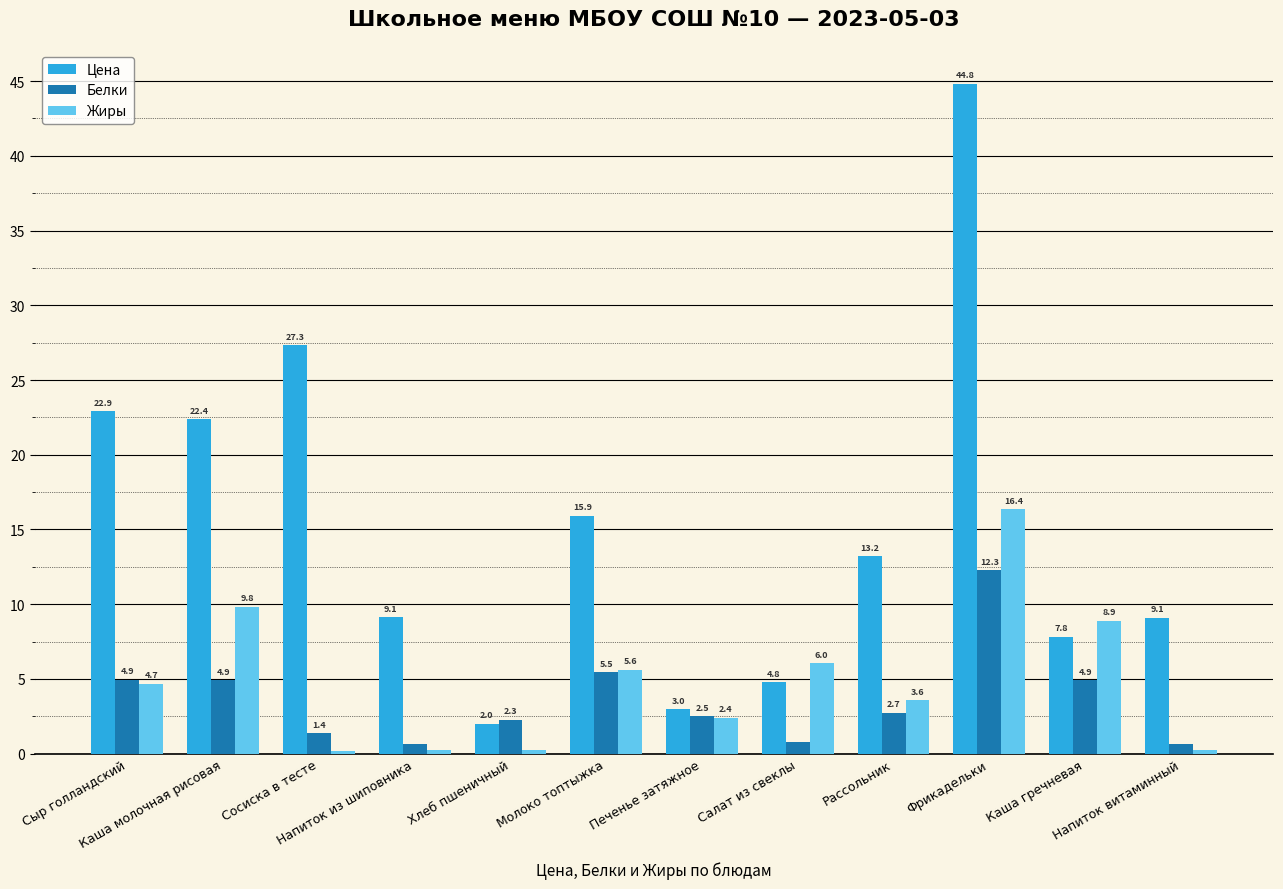

At how many categories does at least one series exceed 27?

2